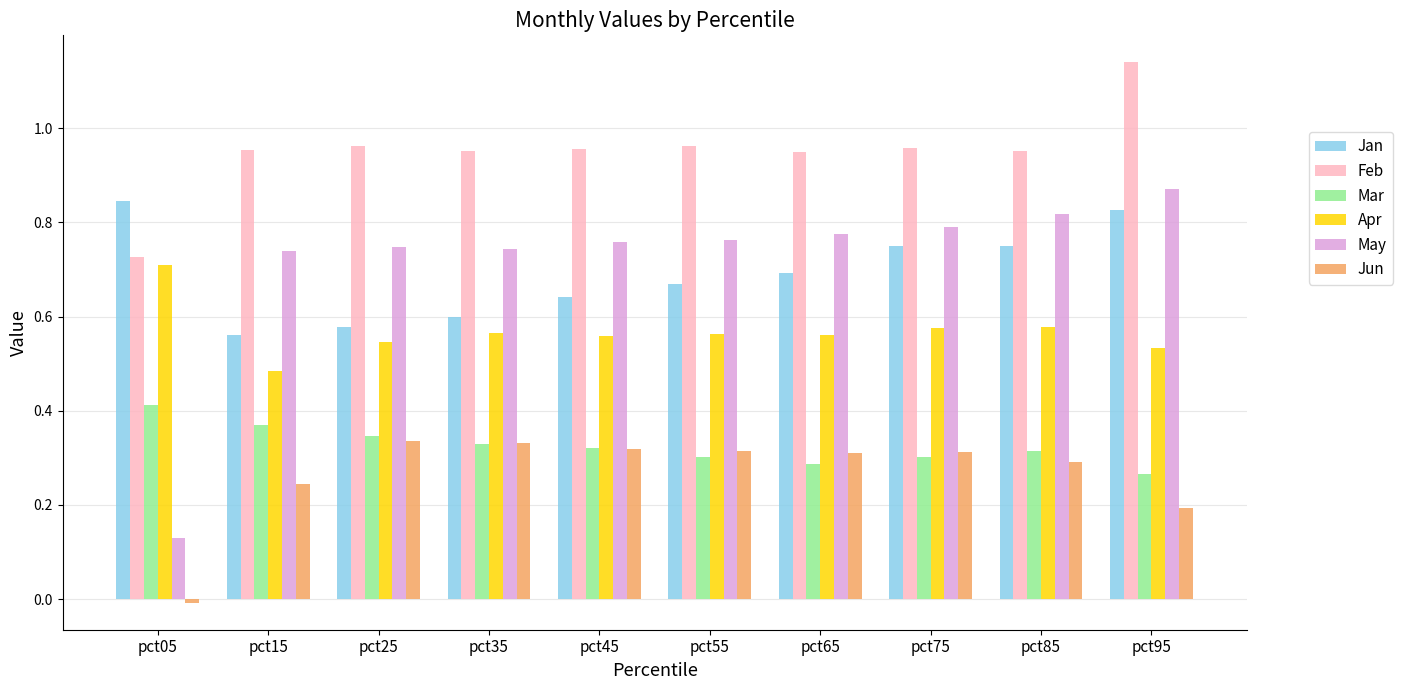

Is it true that Jan equals 0.8 at pct95?

True